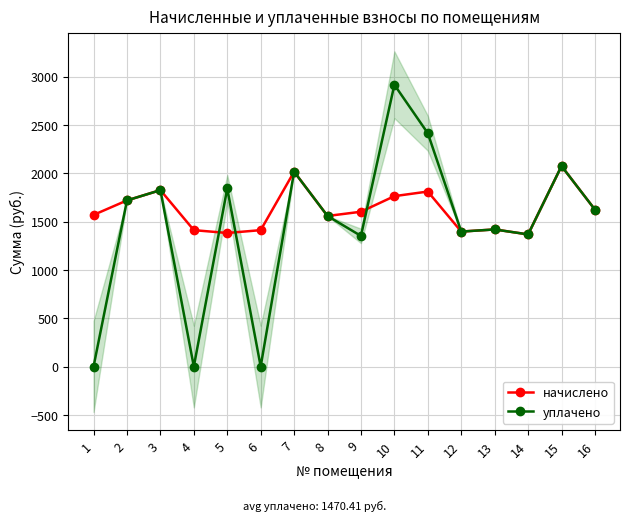

Is it true that уплачено equals 1414.7 at 15?

False